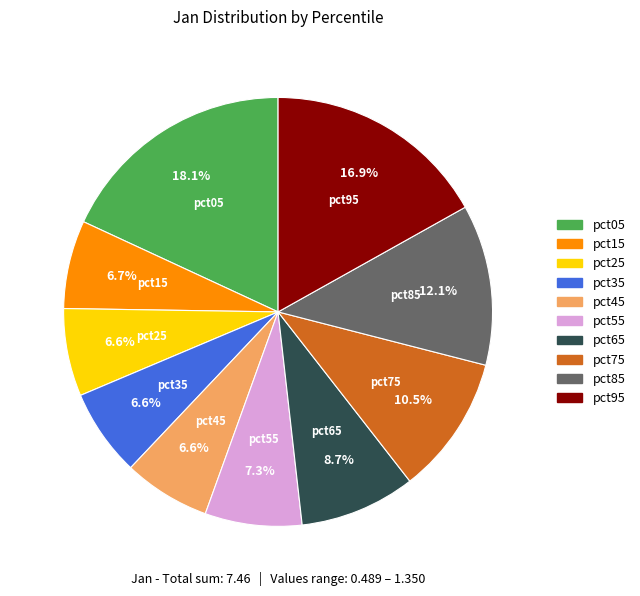

Does pct35 represent more than half of the total?

No